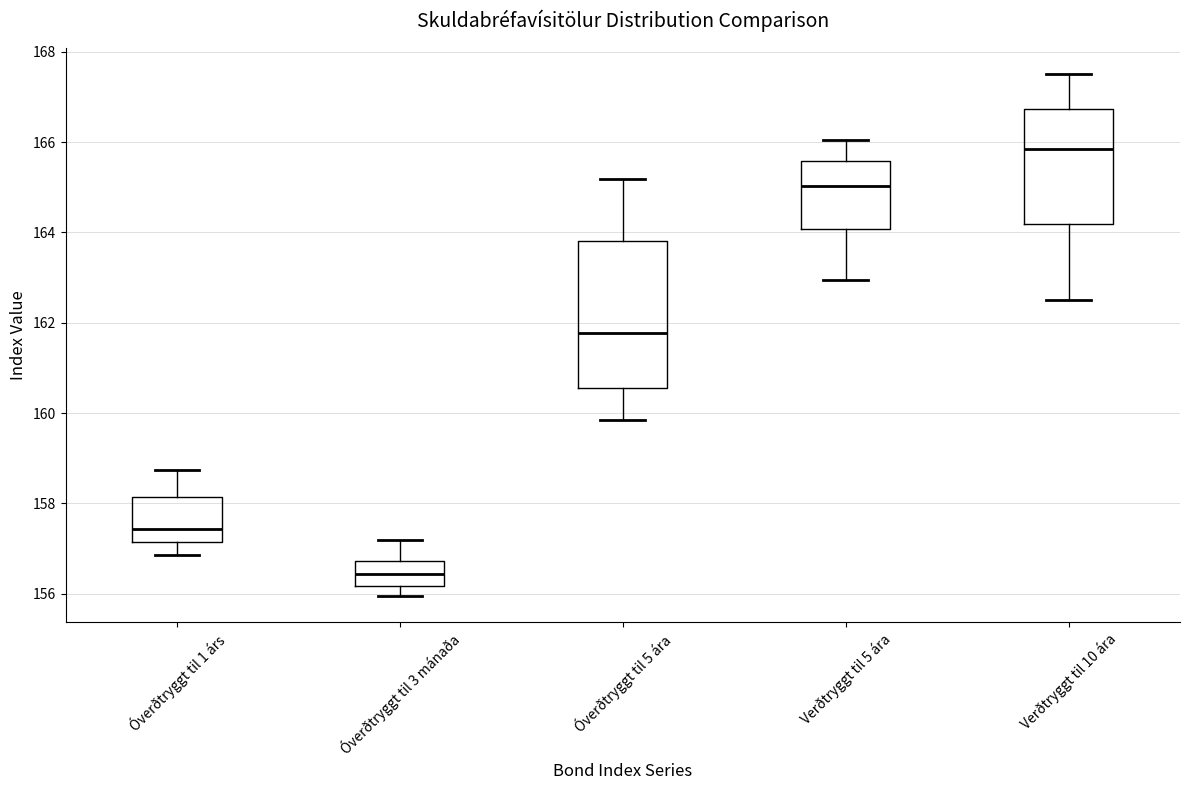

Reading left to right, transcribe this box plot: for each box, give where its median line is, the range the box spans, and where its two whiskers end, as read against the y-axis. The values are not printed on the chart, so give them approximately, as read against the axis.

Óverðtryggt til 1 árs: median 157.4, box 157.2 to 158.2, whiskers 156.8 to 158.8
Óverðtryggt til 3 mánaða: median 156.4, box 156.2 to 156.8, whiskers 156.0 to 157.2
Óverðtryggt til 5 ára: median 161.8, box 160.6 to 163.8, whiskers 159.8 to 165.2
Verðtryggt til 5 ára: median 165.0, box 164.0 to 165.6, whiskers 163.0 to 166.0
Verðtryggt til 10 ára: median 165.8, box 164.2 to 166.8, whiskers 162.6 to 167.6